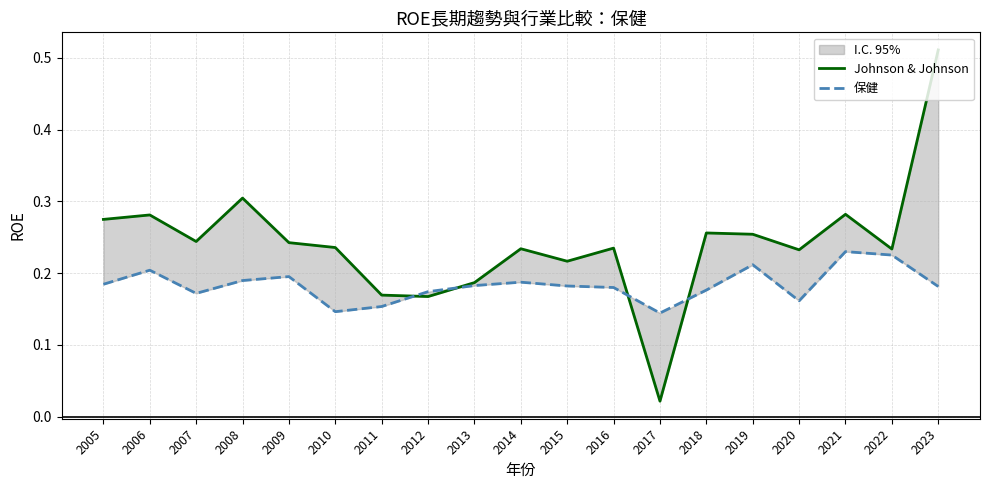

What is the average value of the 保健 series?

0.2